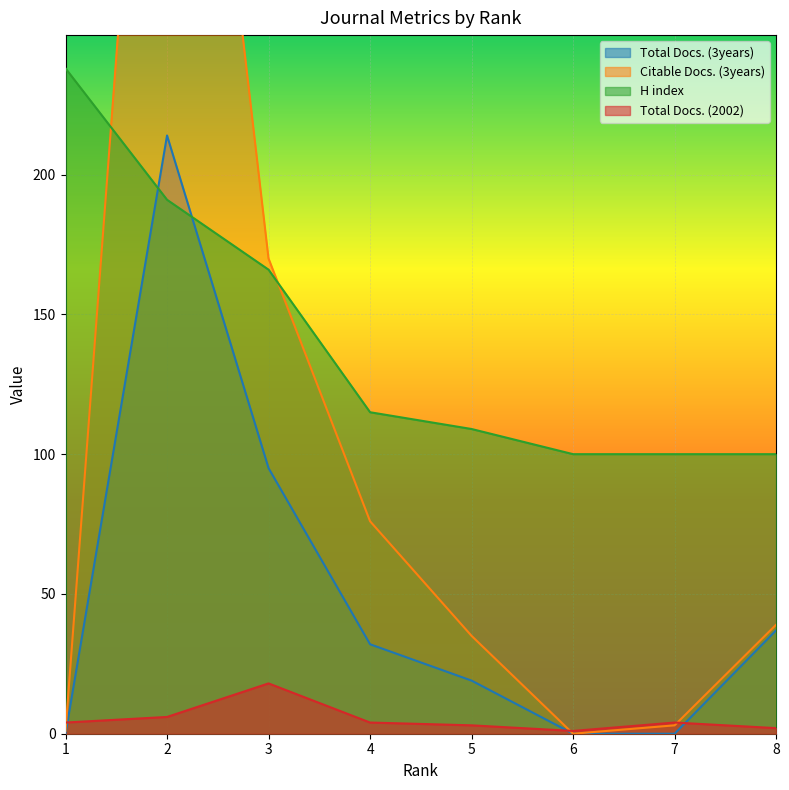

True or false: Citable Docs. (3years) has a value of 2 at 7.

False